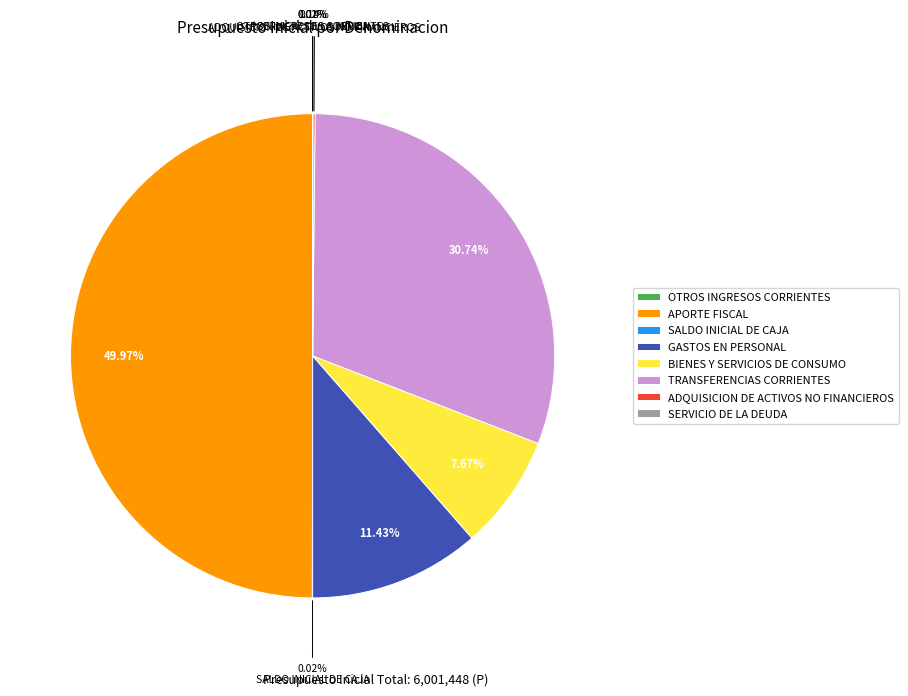

Does BIENES Y SERVICIOS DE CONSUMO account for over 50% of the chart?

No